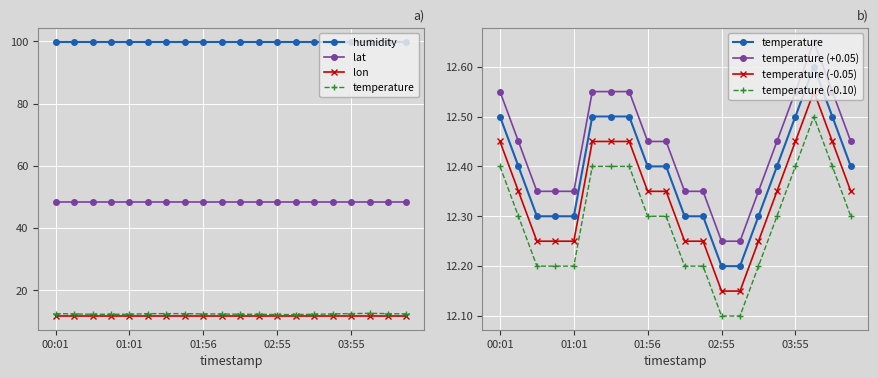

Rank the categories by temperature value from highest to lowest.

04:10, 00:01, 01:15, 01:30, 01:43, 03:55, 04:25, 00:16, 01:56, 02:10, 03:40, 04:40, 00:31, 00:46, 01:01, 02:25, 02:40, 03:25, 02:55, 03:10